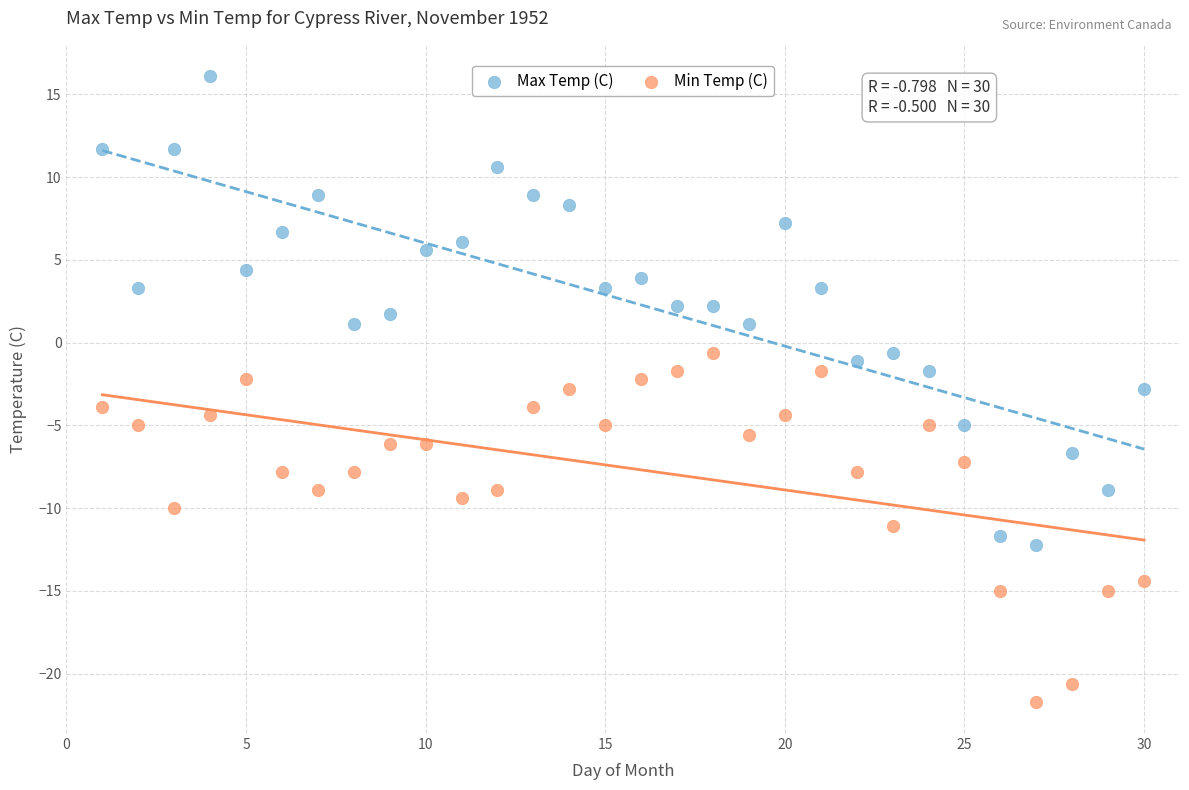

Which series has the widest spread of Y values?

Max Temp (C)